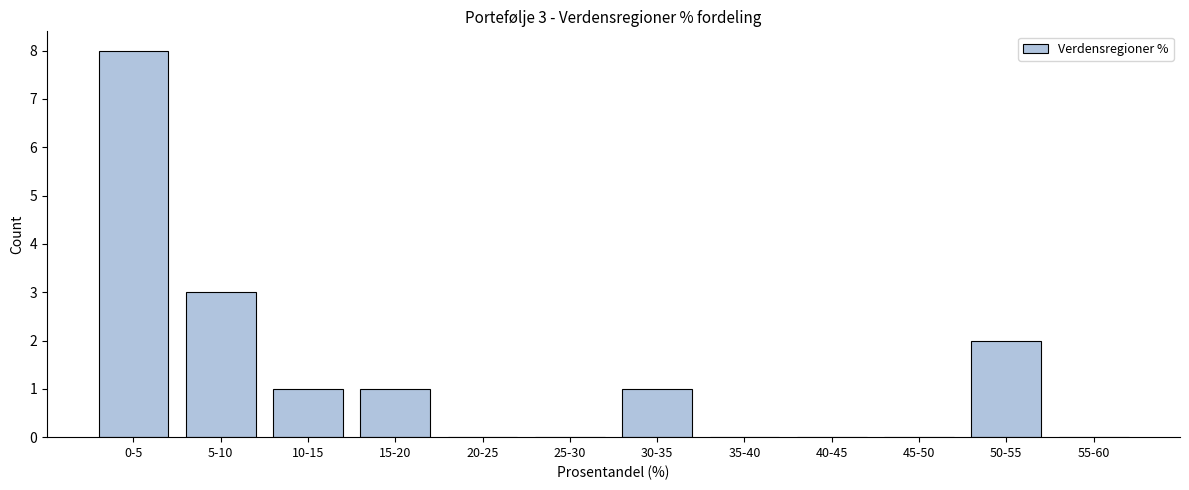

Reading left to right, extract all data points from this chart.

0-5=8	5-10=3	10-15=1	15-20=1	20-25=0	25-30=0	30-35=1	35-40=0	40-45=0	45-50=0	50-55=2	55-60=0